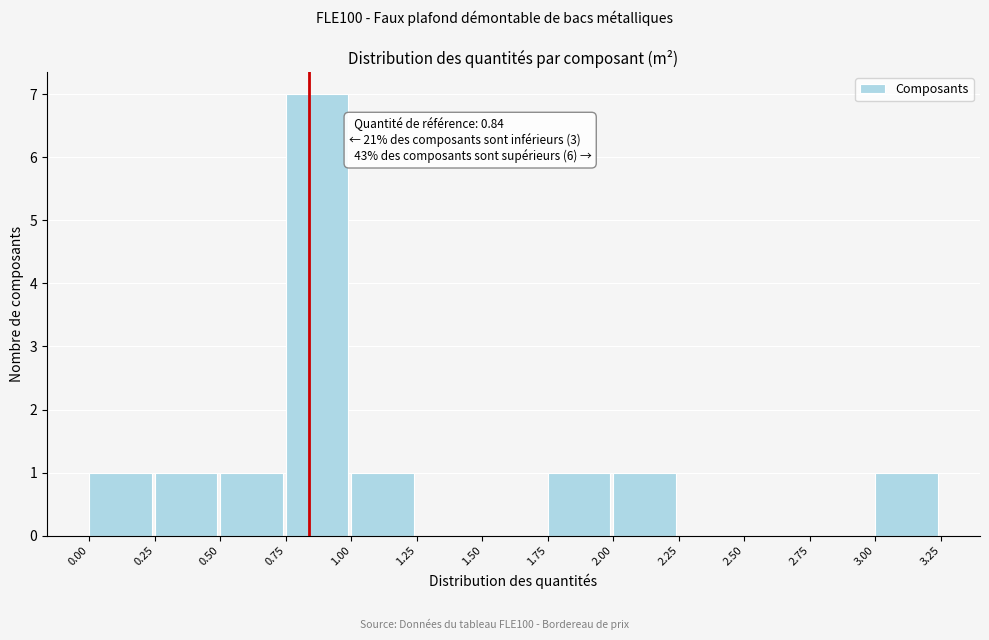

Over which range of the x-axis is the bar tallest?

0.75 to 1.00